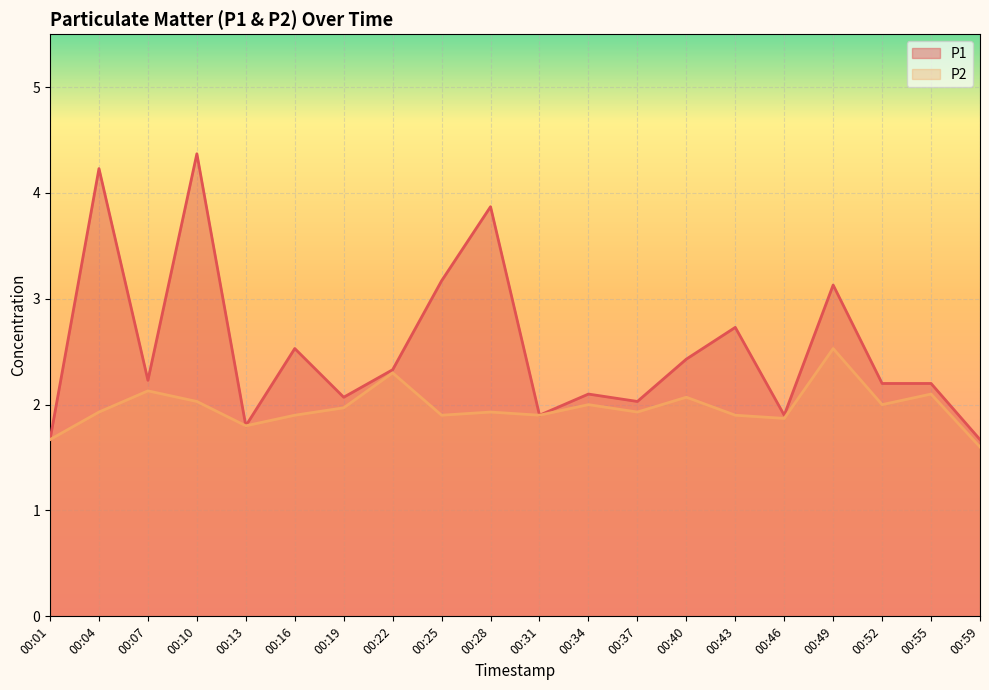

Between 00:49 and 00:55, which series saw the biggest shift?

P1